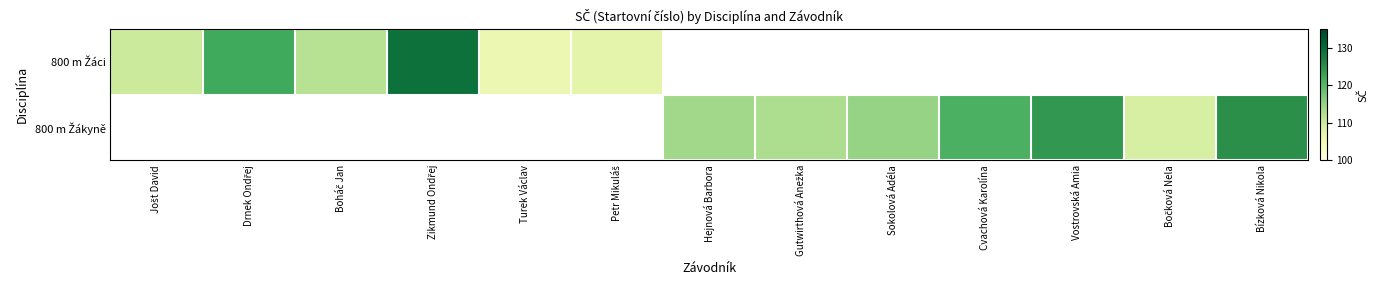

Rank the series by their maximum value, from highest to lowest.

800 m Žáci, 800 m Žákyně